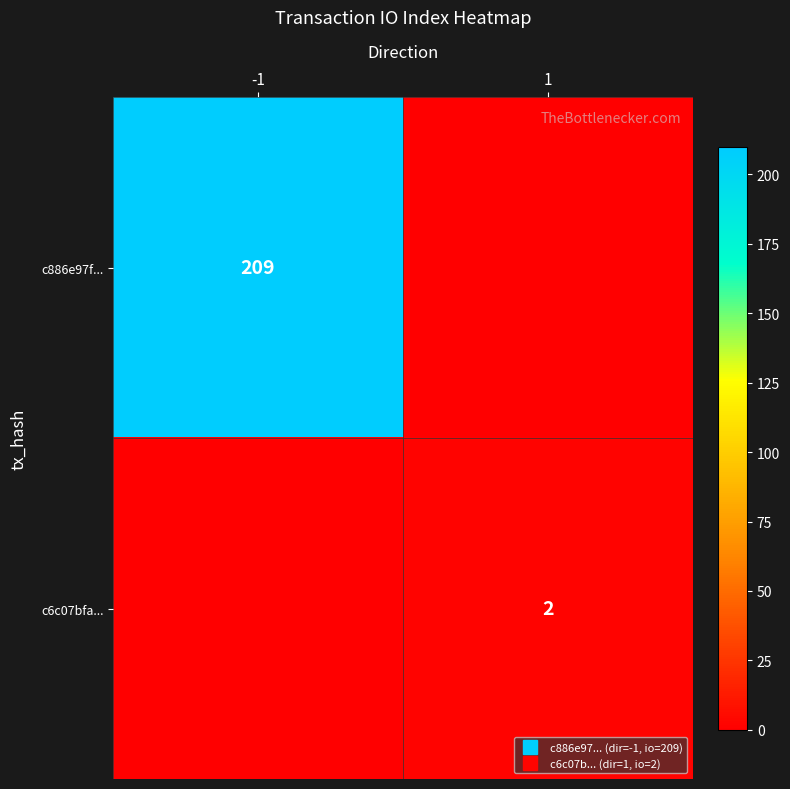

At how many categories does at least one series exceed 90?

1